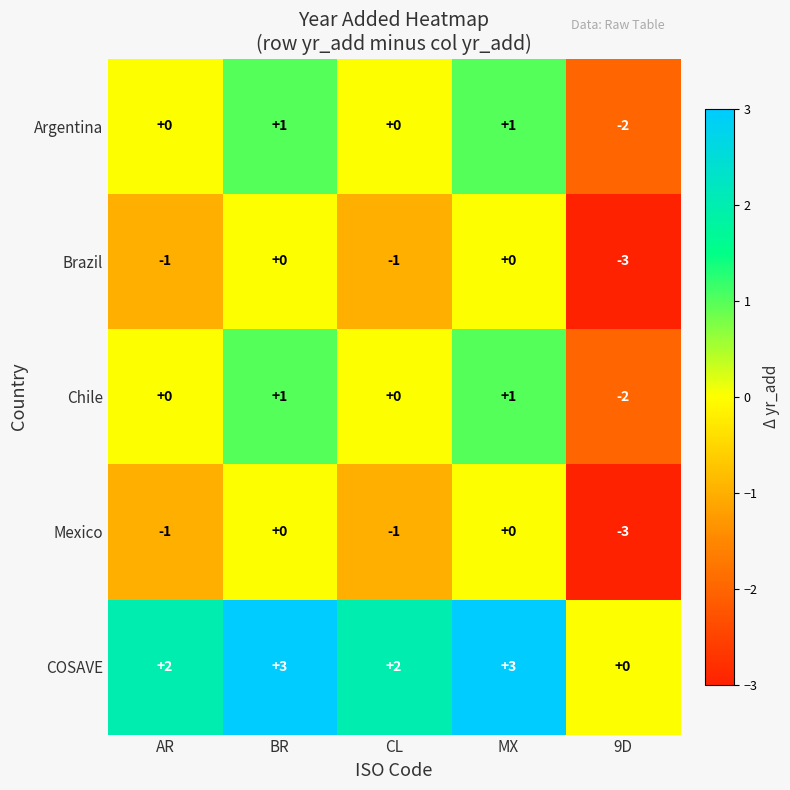

Which category has the lowest value across all series?

9D